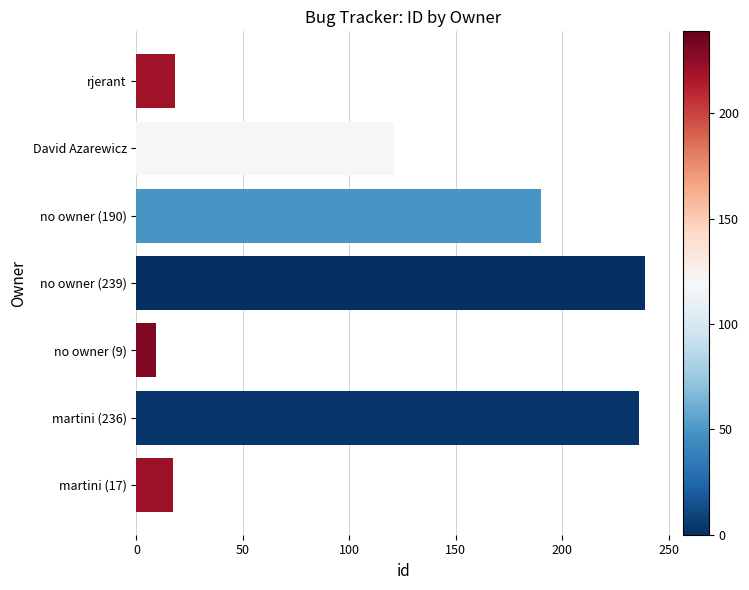

The value at no owner (239) is 110. True or false?

False